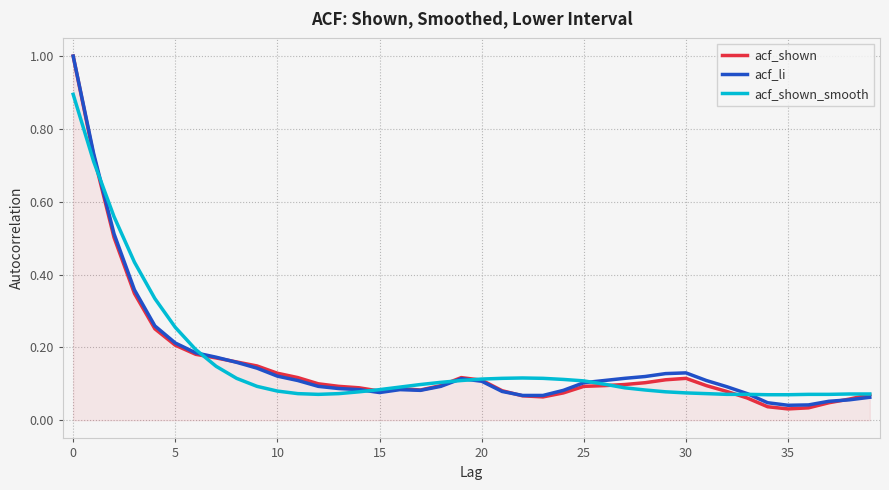

What is the difference between the maximum and minimum values in the acf_li series?

1.0